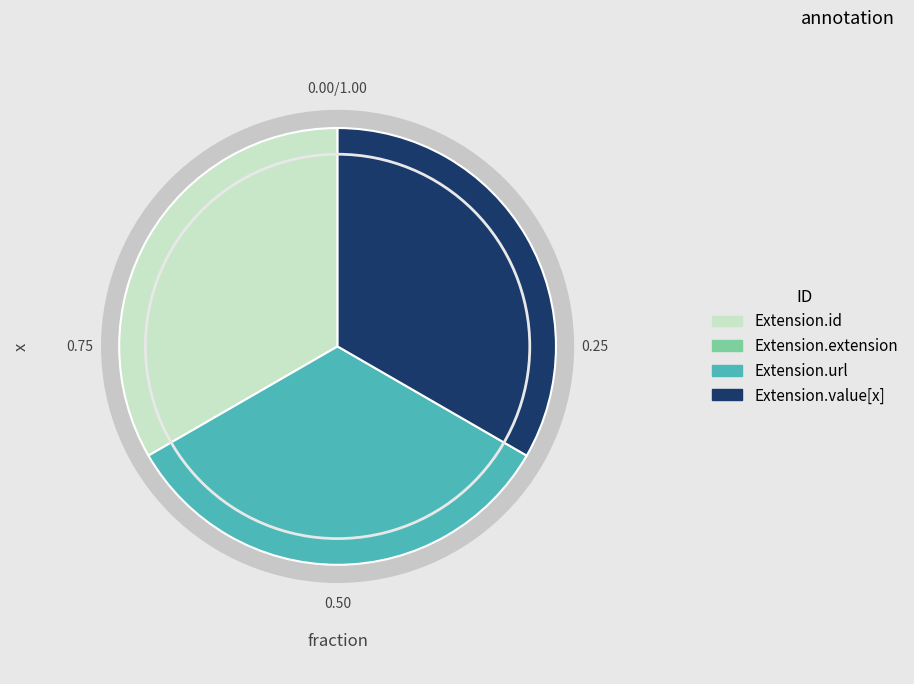

The Extension.value[x] slice represents 1% of the pie. True or false?

False